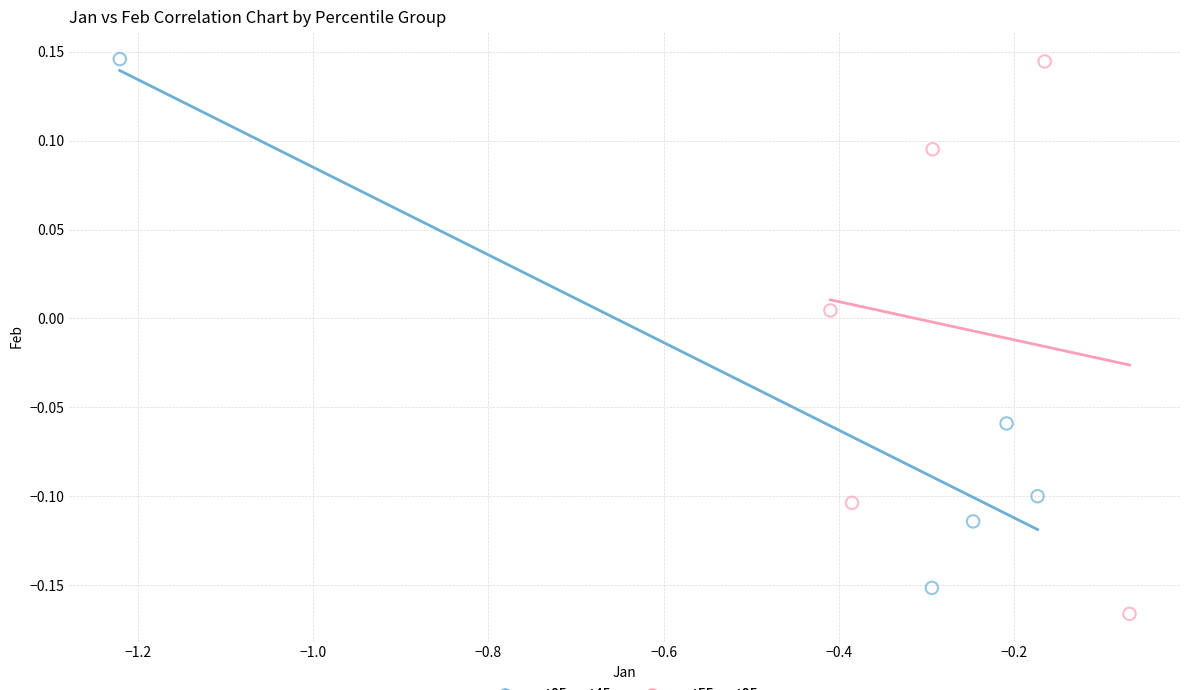

What are all the series names shown in the legend?

pct05–pct45, pct55–pct95